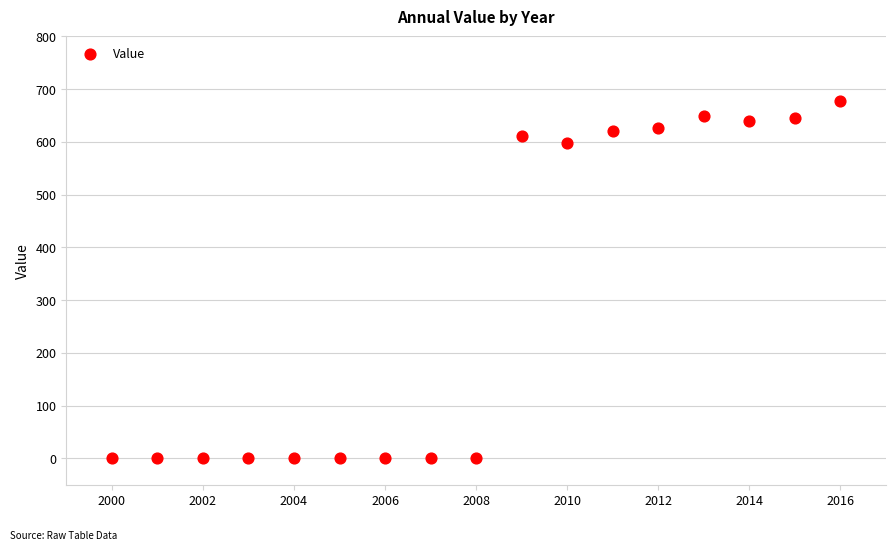

What is the range of X values (max minus min)?

16